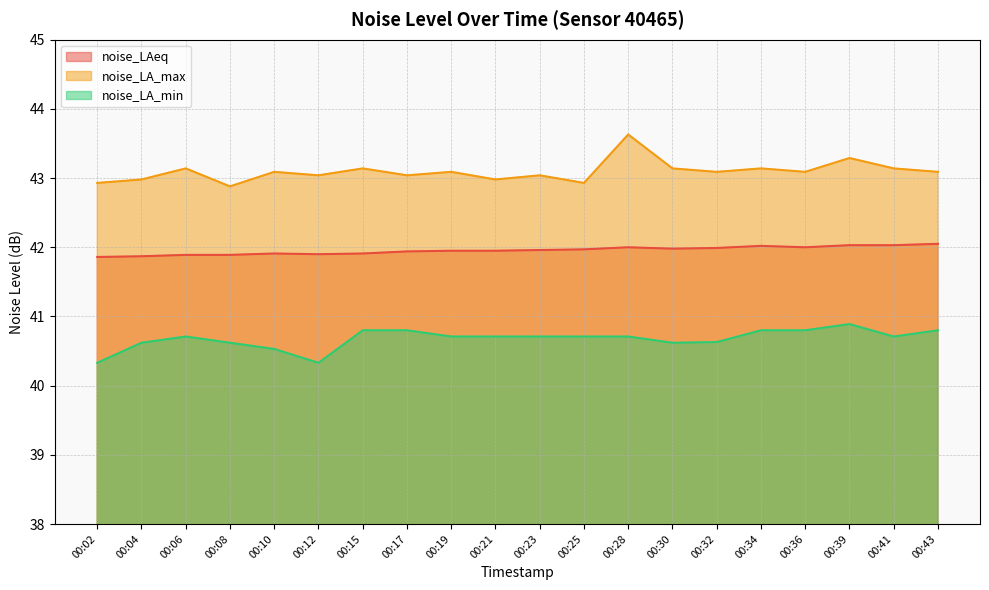

Which series has the widest spread of values?

noise_LA_max